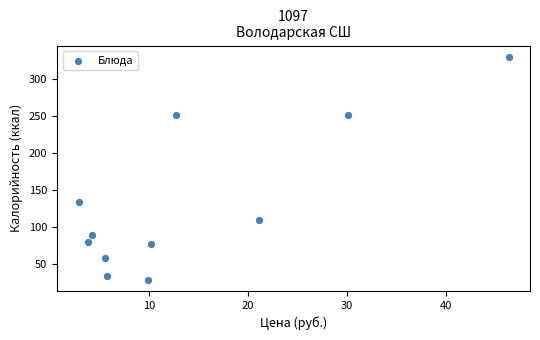

What is the average X value?

13.9